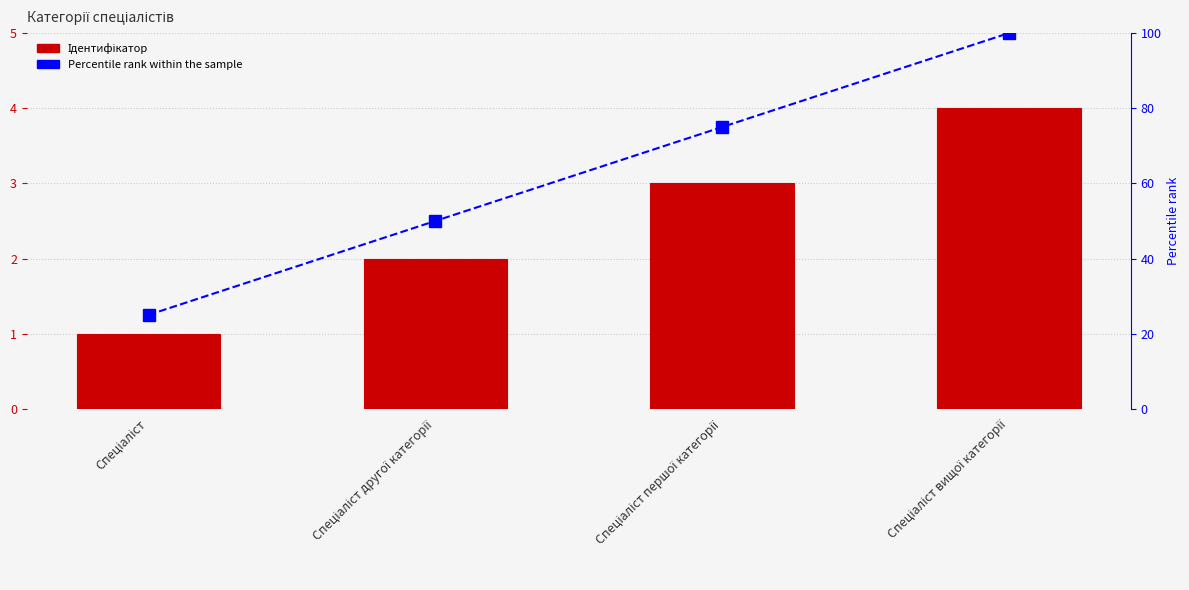

How many Percentile rank values are between 50 and 100?

3